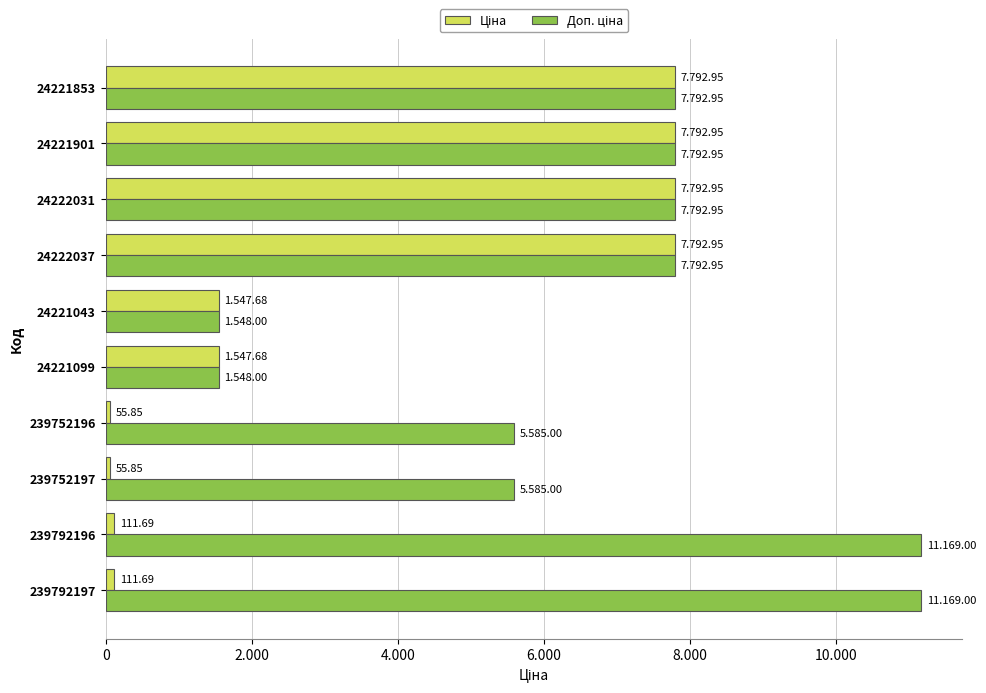

Which series has the widest spread of values?

Доп. ціна